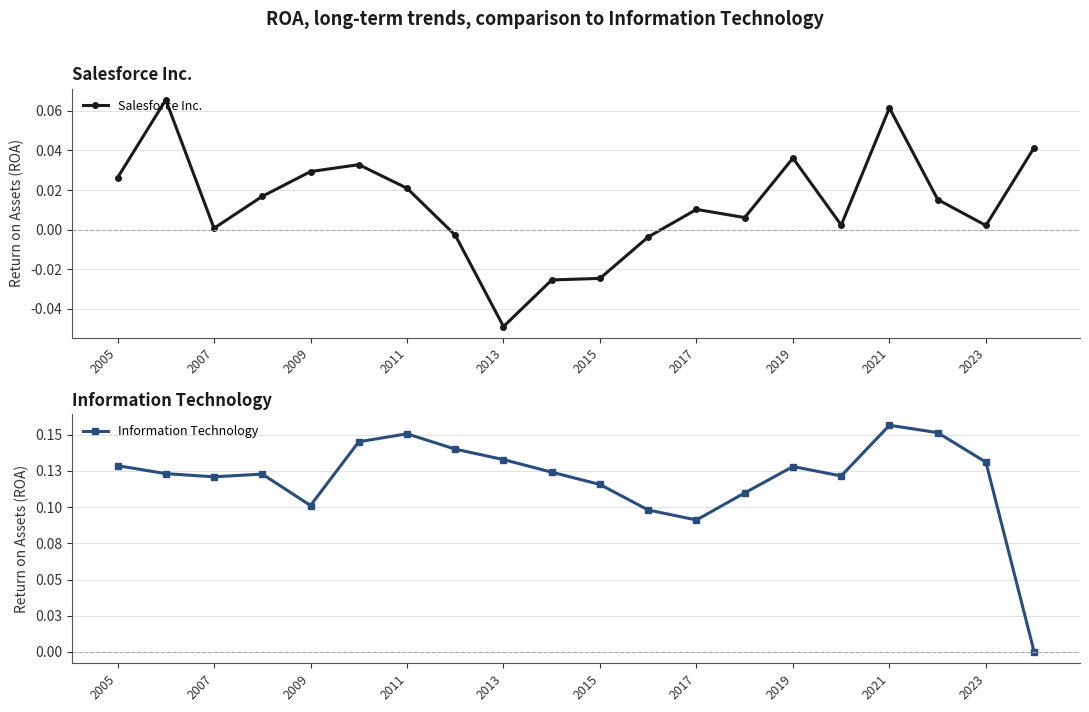

Is the value of Salesforce Inc. at 2017 greater than the value of Information Technology at 2019?

No